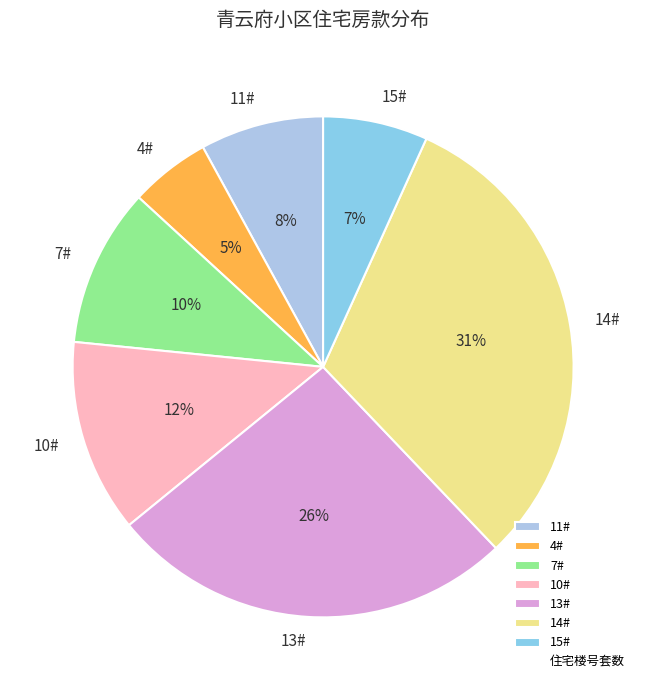

What percentage is the 14# slice, to the nearest percent?

31%